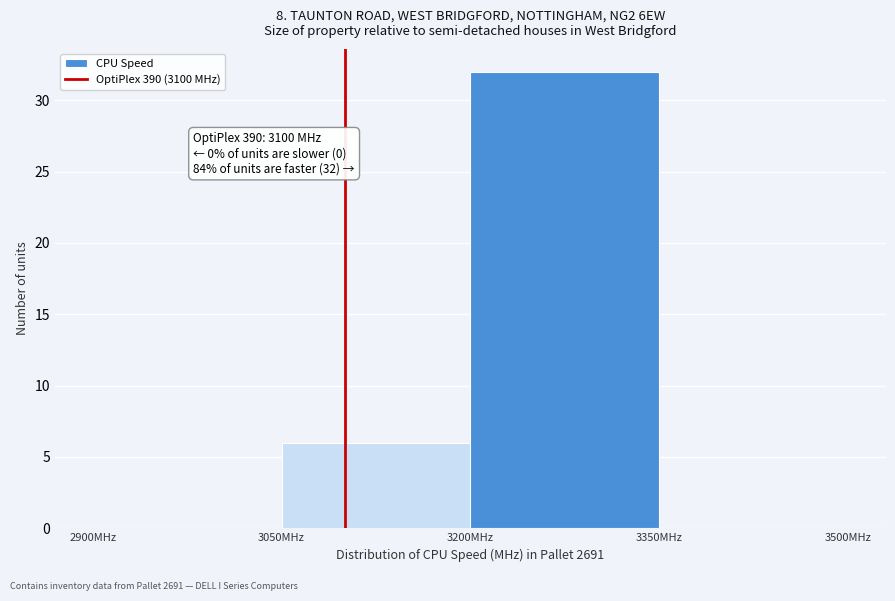

Over which range of the x-axis is the bar tallest?

3200 to 3350